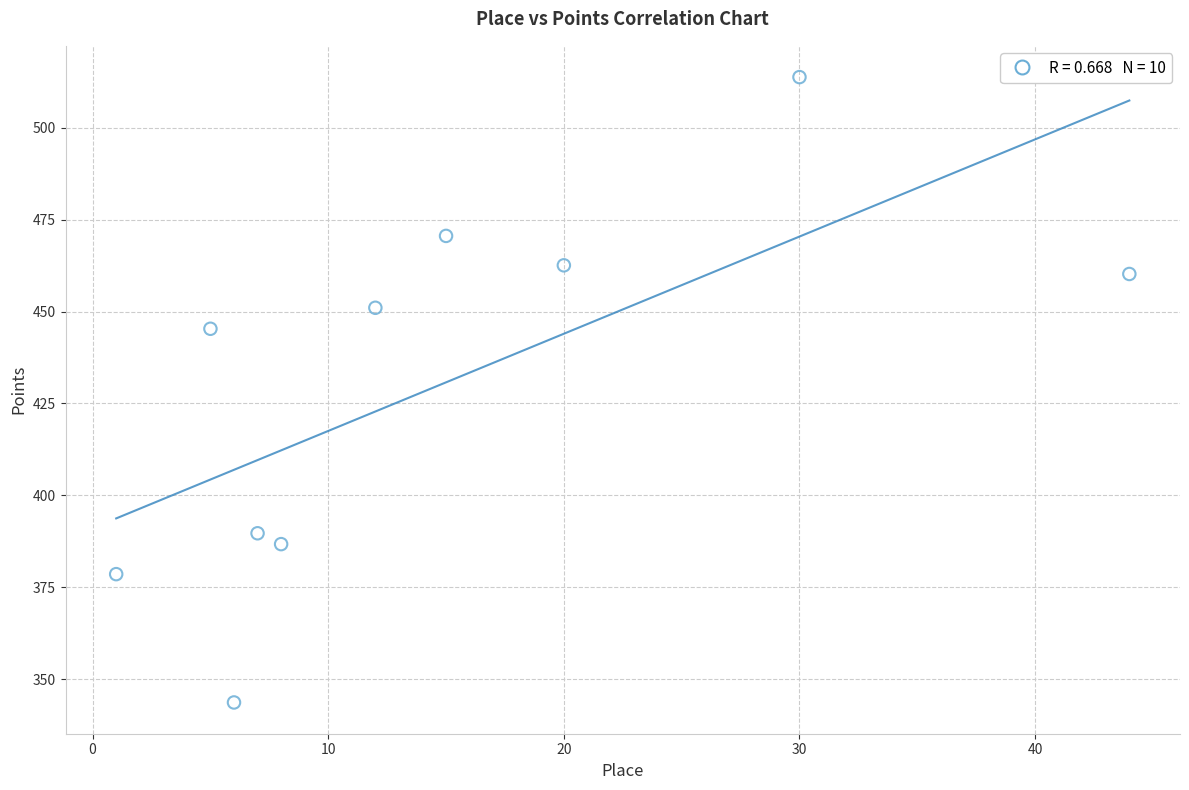

What Y value in the scatter plot is closest to 428?

445.3